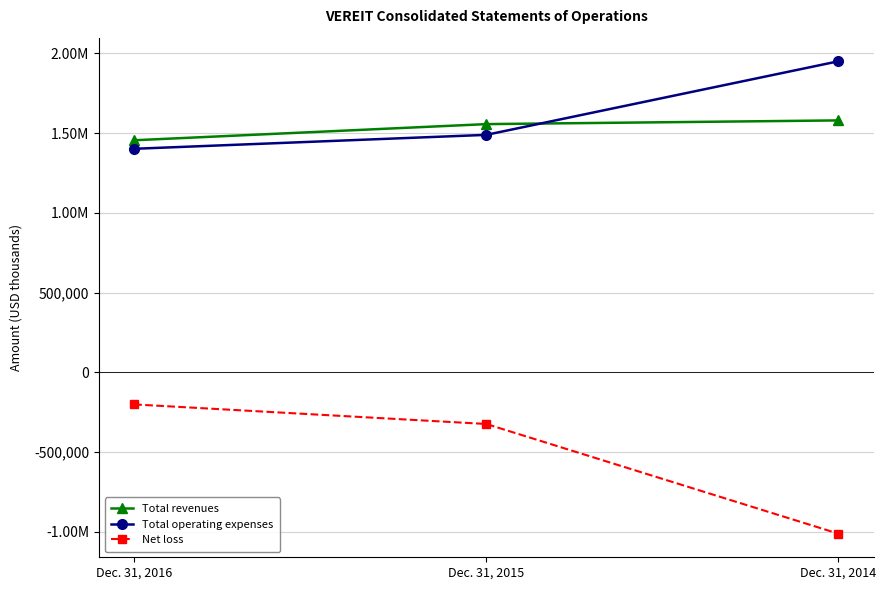

Which series has the largest total across all categories?

Total operating expenses